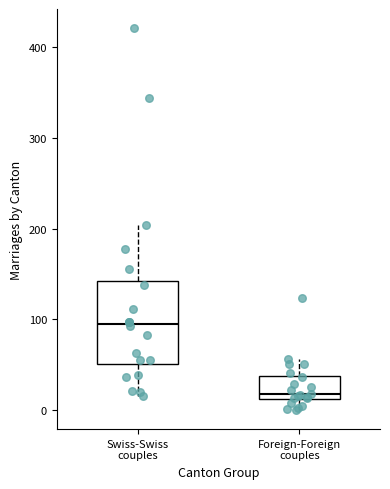

Reading left to right, transcribe this box plot: for each box, give where its median line is, the range the box spans, and where its two whiskers end, as read against the y-axis. The values are not printed on the chart, so give them approximately, as read against the axis.

Swiss-Swiss couples: median 100, box 50 to 140, whiskers 20 to 200
Foreign-Foreign couples: median 20, box 10 to 40, whiskers 0 to 60